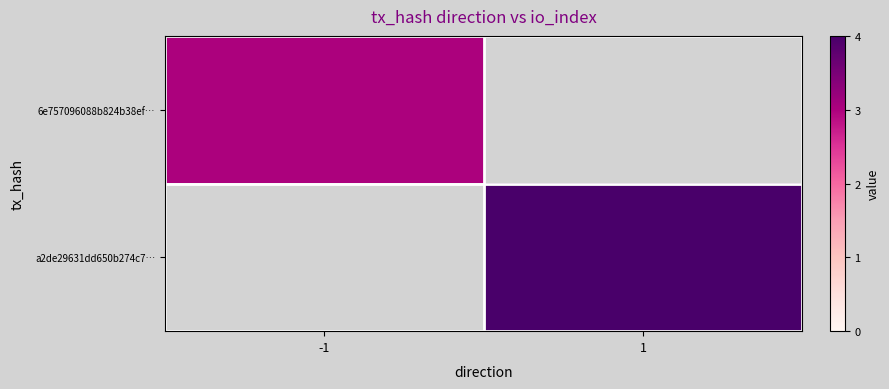

List the labels in order of 6e757096088b824b38ef… value, smallest first.

-1, 1